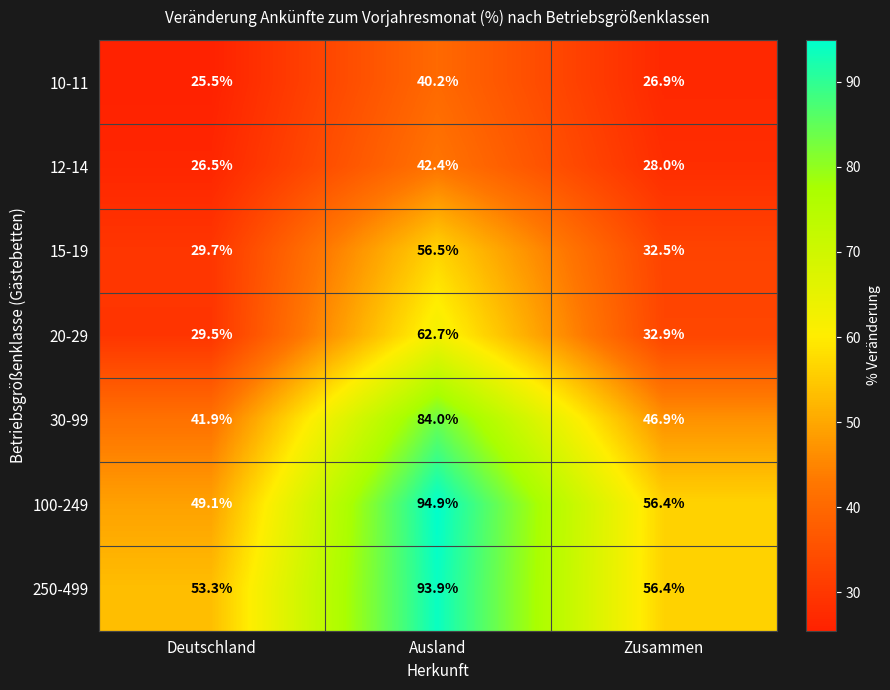

At which label is 30-99 closest to 62?

Zusammen